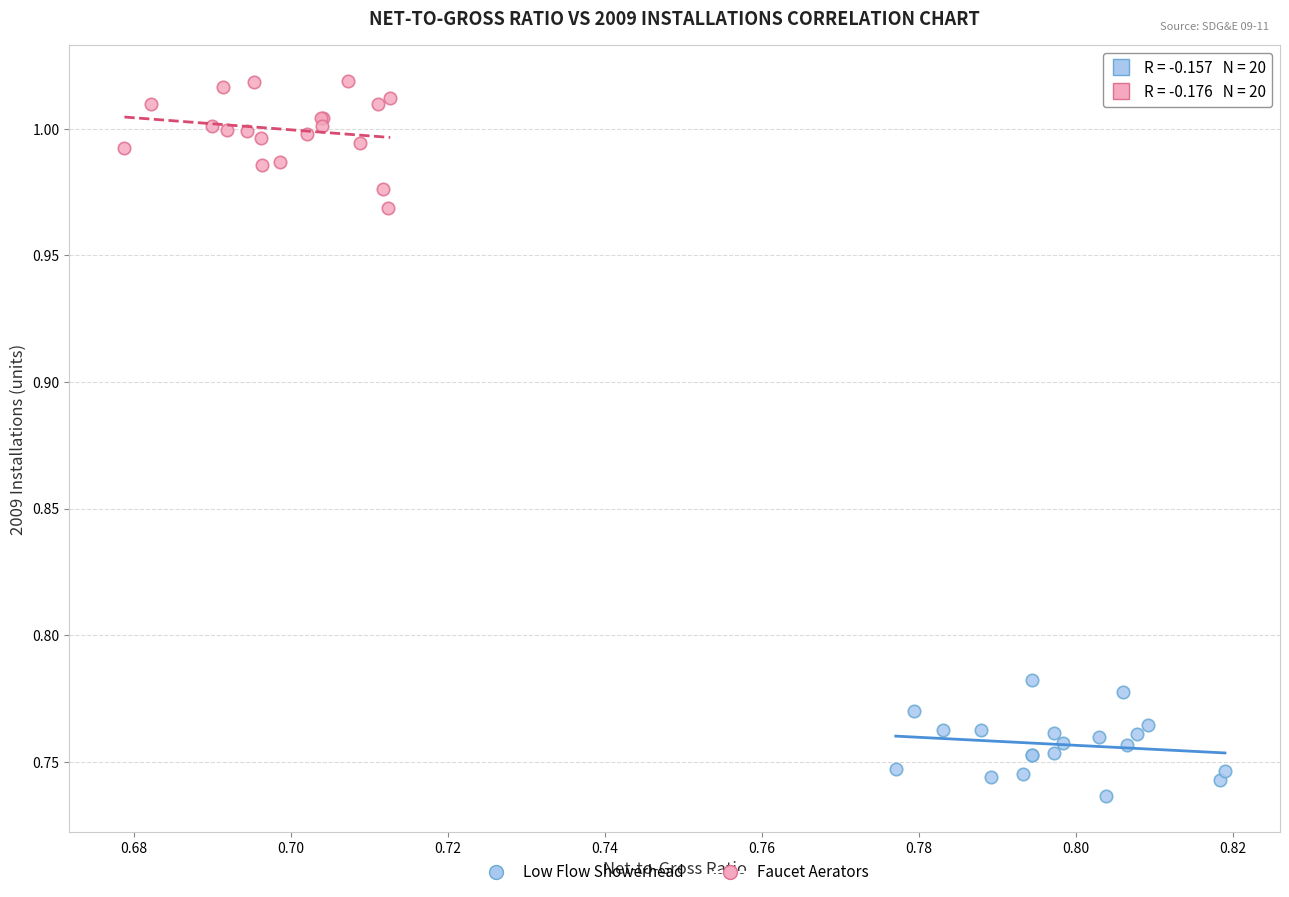

Which series contains the highest Y value?

Faucet Aerators